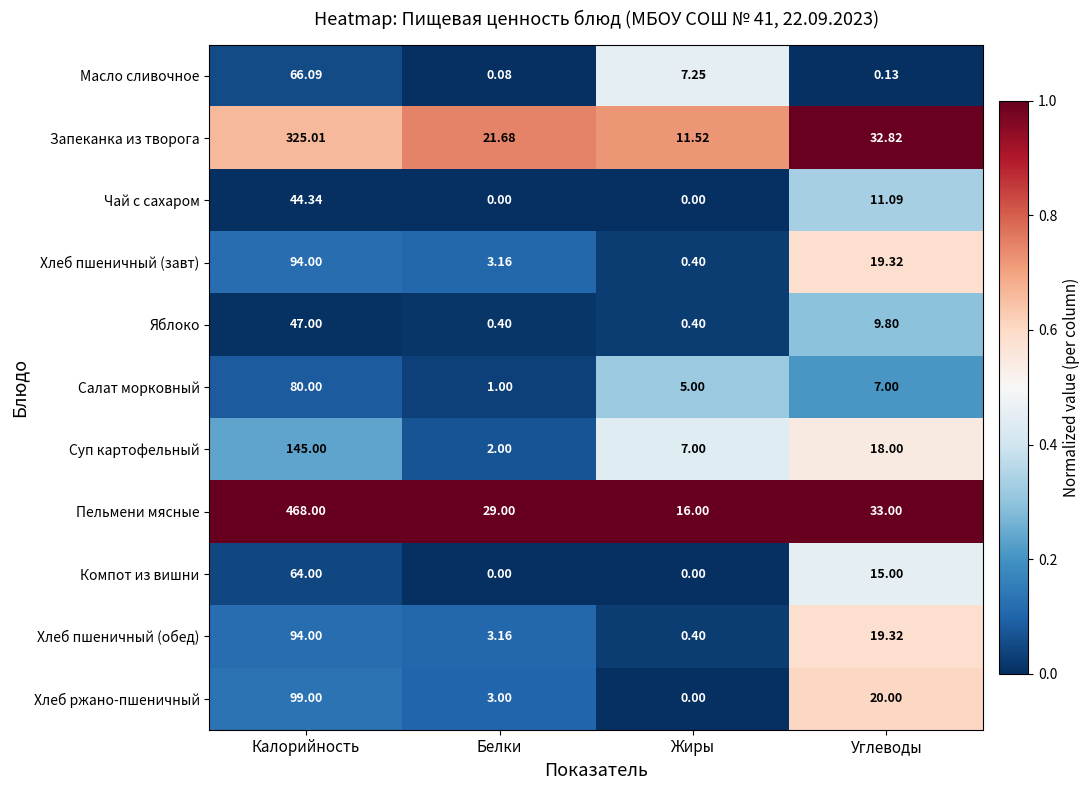

Is the value of Хлеб ржано-пшеничный at Углеводы greater than the value of Чай с сахаром at Калорийность?

No